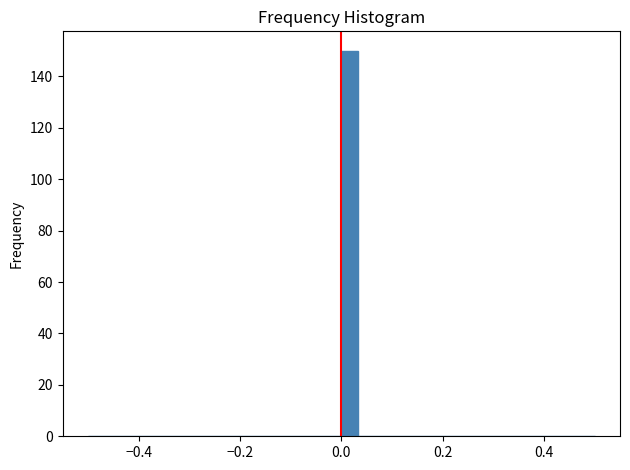

Read against the x-axis, roughly where is the centre of the tallest bar?

0.02